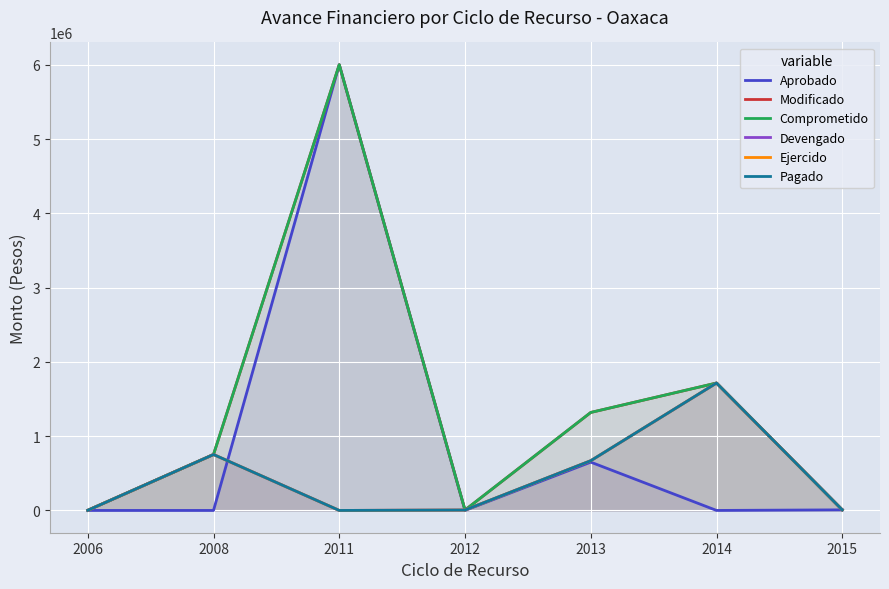

Between 2006 and 2011, which is larger?

2011